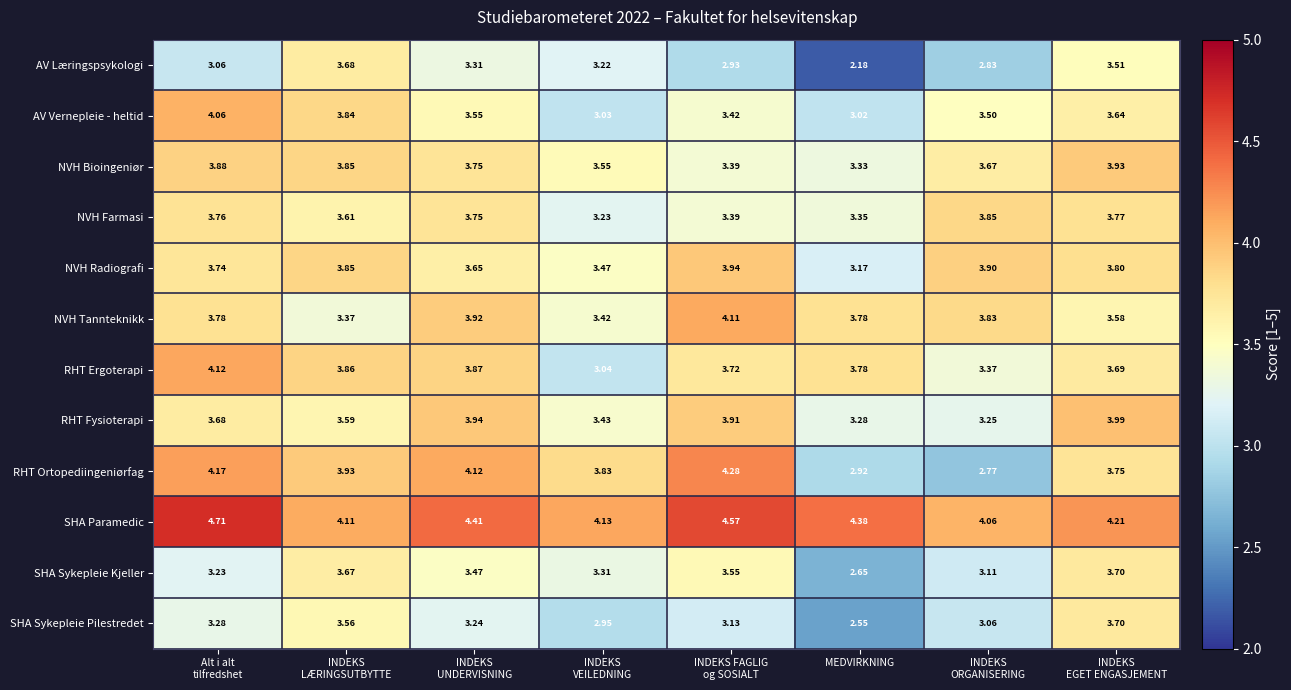

Which series has the largest total across all categories?

SHA Paramedic